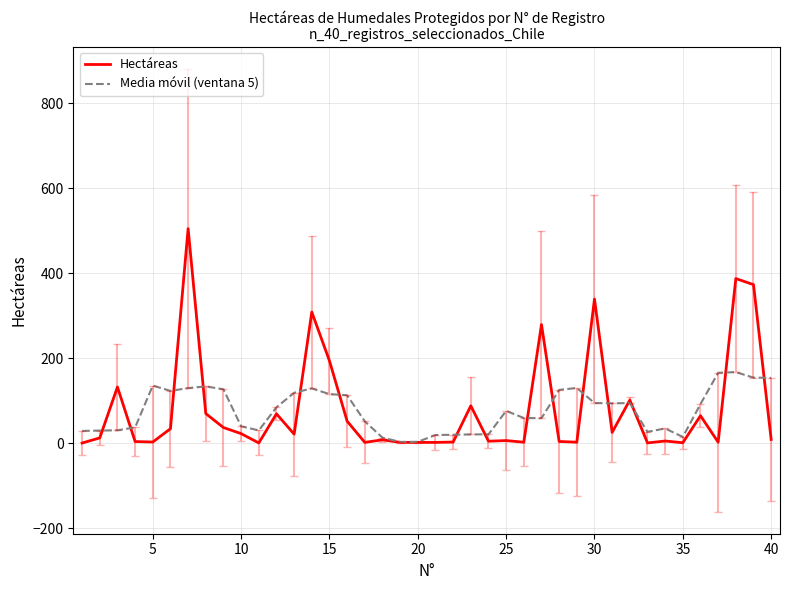

True or false: Hectáreas and Media móvil (ventana 5) intersect in this chart.

True